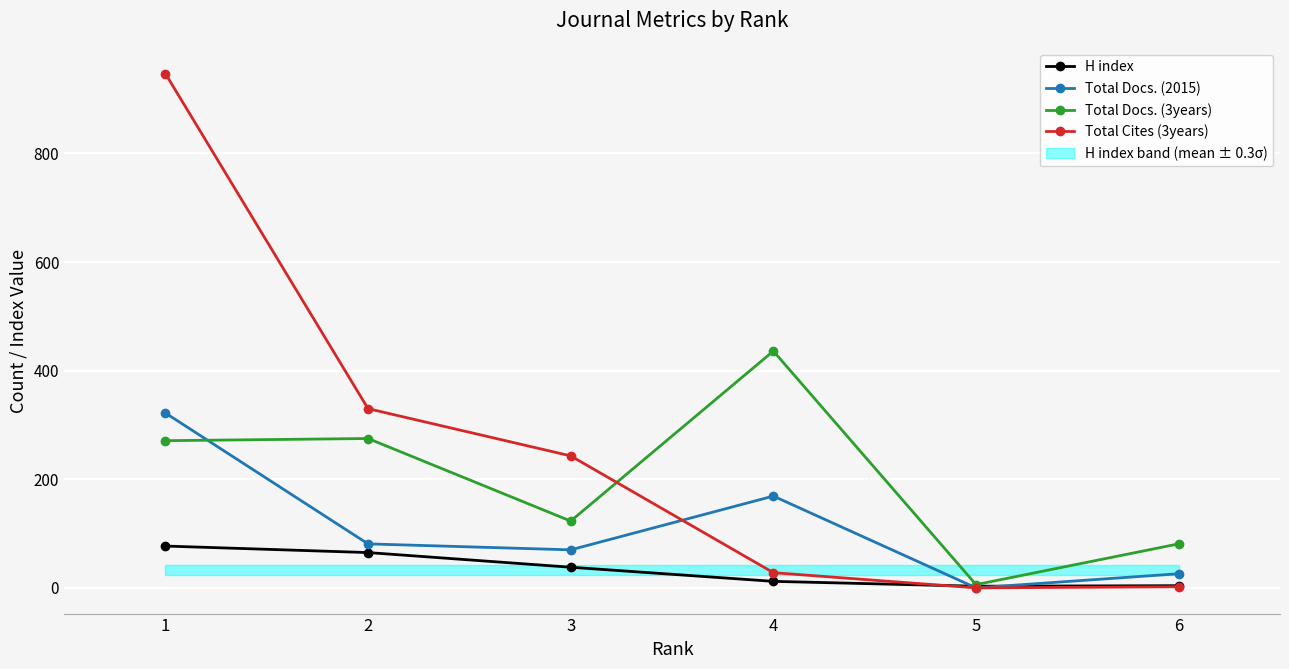

What is the spread (max minus min) of values at 1?

870